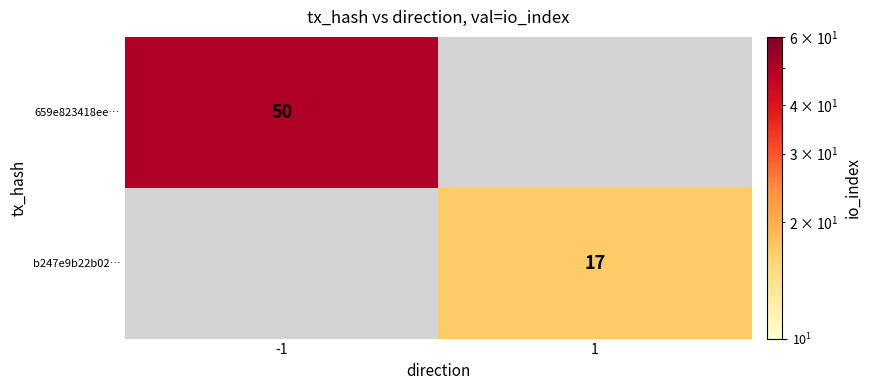

What is the smallest value displayed?

17.0